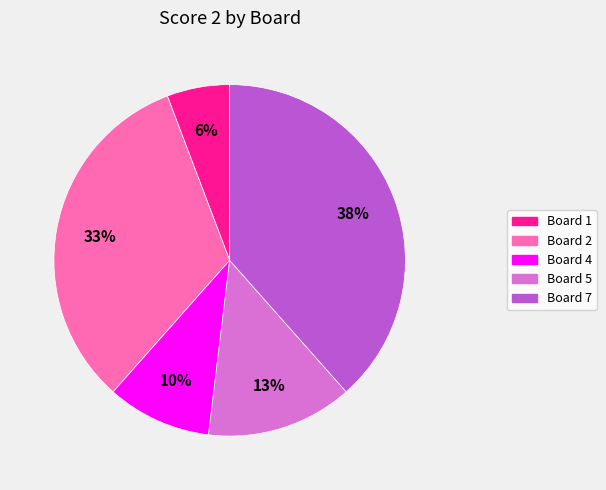

Count the number of slices in the pie.

5